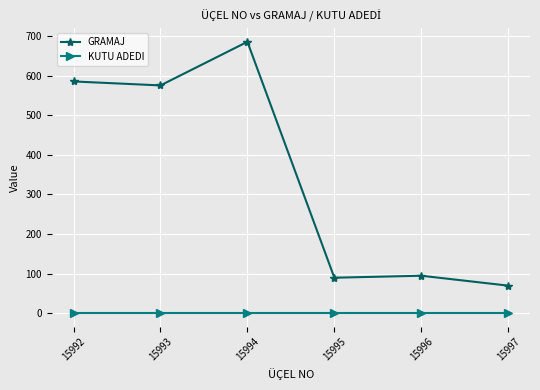

True or false: GRAMAJ and KUTU ADEDI cross at least once.

False